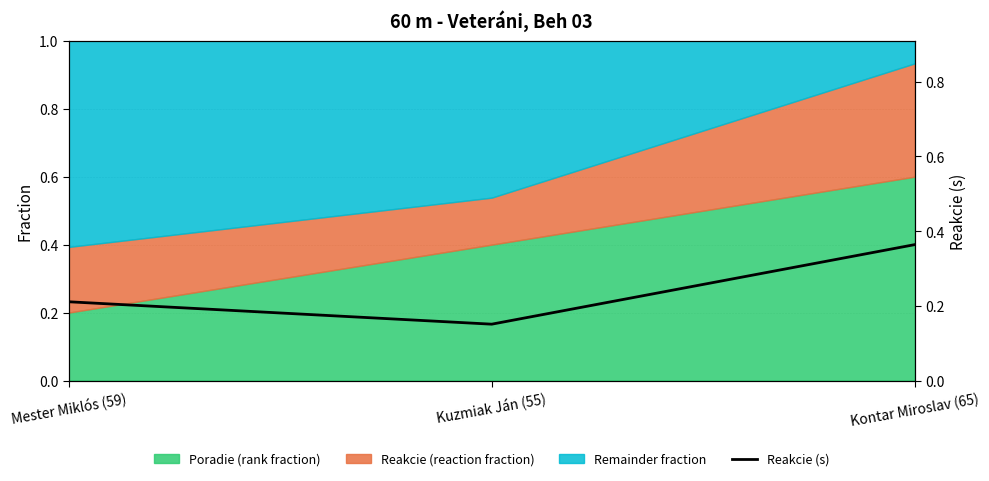

The chart shows a value of 0.6 at Kontar Miroslav (65). True or false?

False